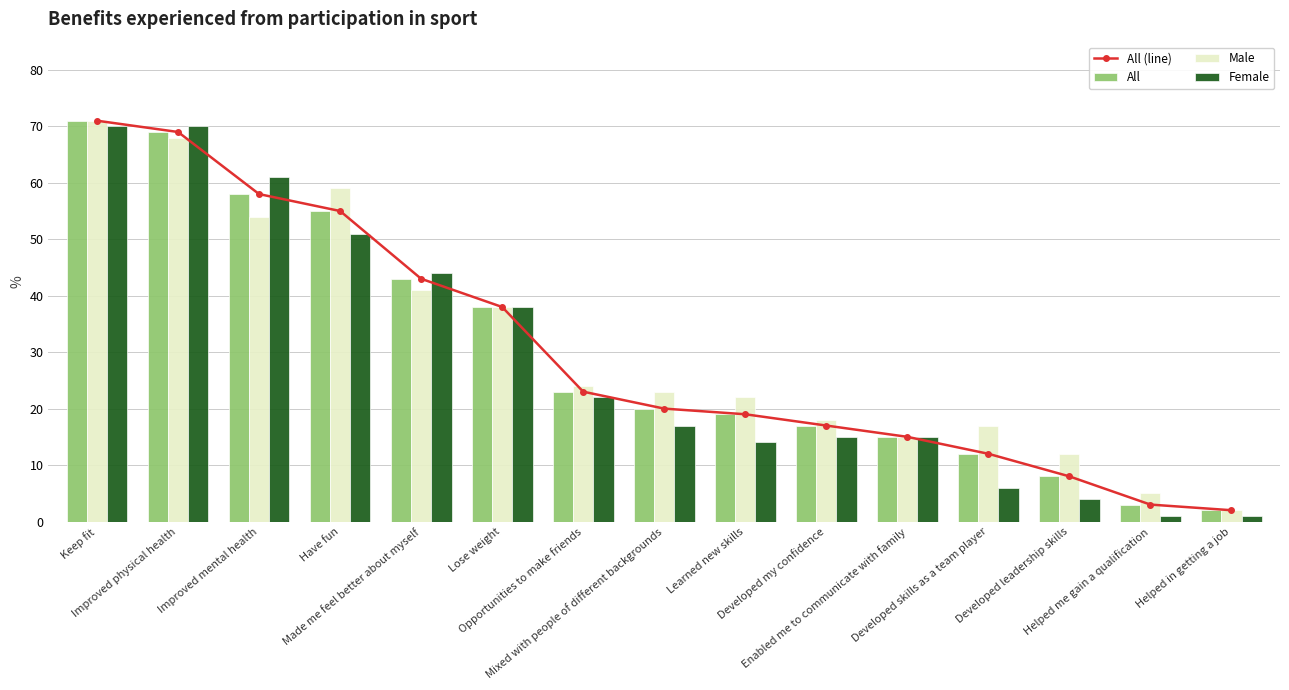

Which series has the widest spread of values?

All (line)